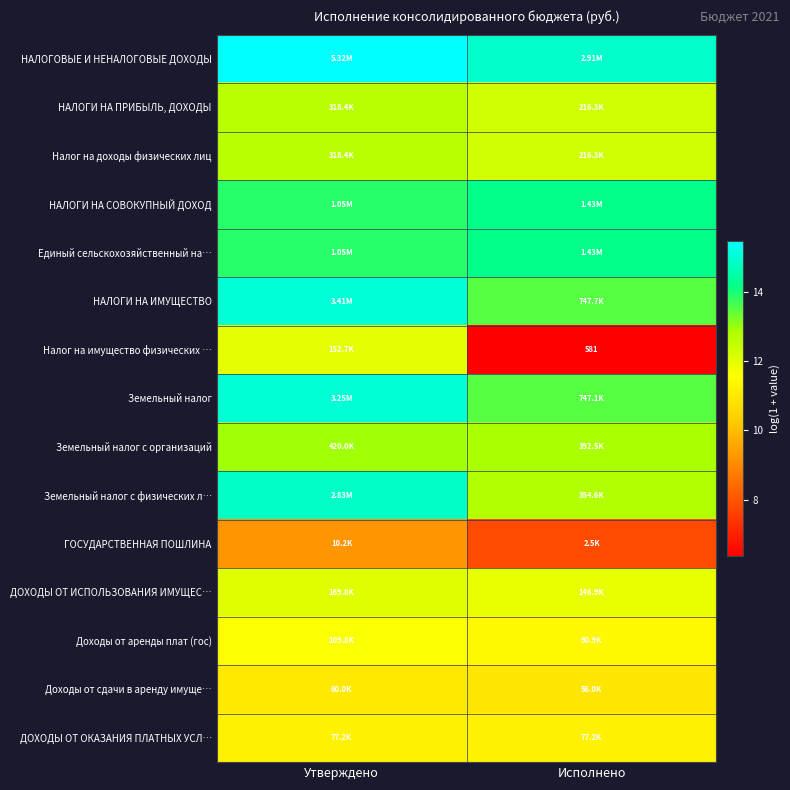

Is the value of ДОХОДЫ ОТ ОКАЗАНИЯ ПЛАТНЫХ УСЛ… at Исполнено greater than the value of Единый сельскохозяйственный на… at Исполнено?

No